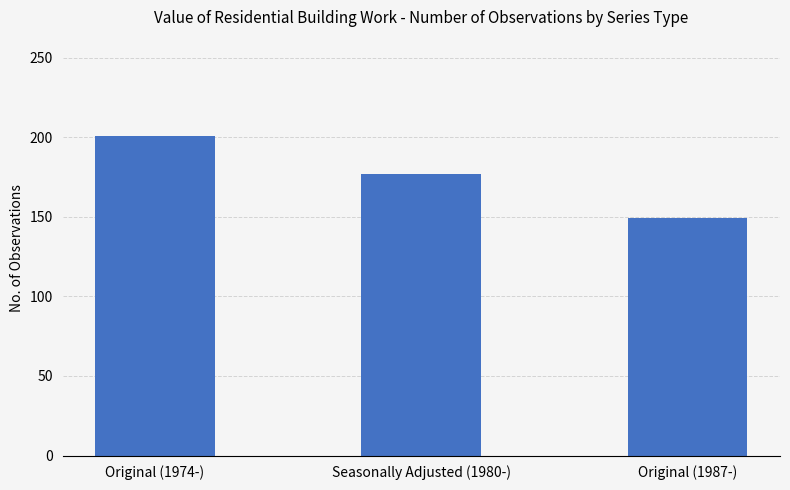

Between Original (1974-) and Original (1987-), which is larger?

Original (1974-)